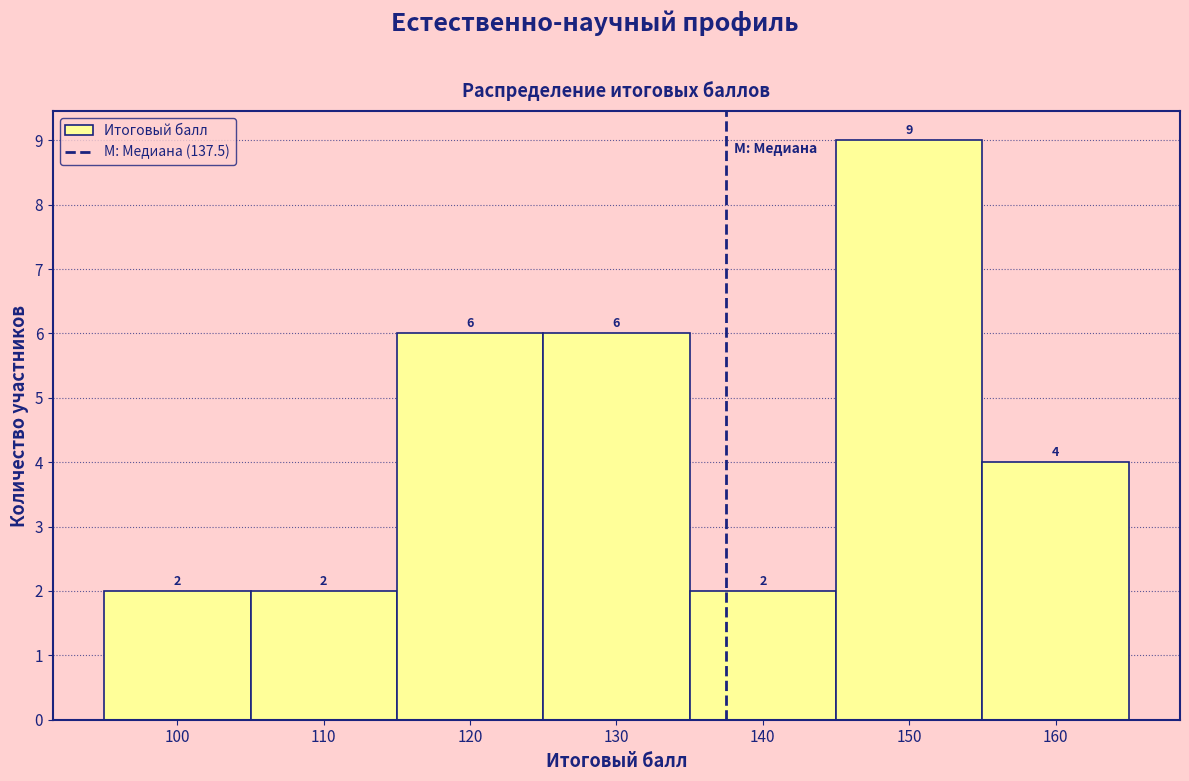

Reading left to right, transcribe this chart: for each bar, give the range it covers on the x-axis and its height.

95 to 105: 2
105 to 115: 2
115 to 125: 6
125 to 135: 6
135 to 145: 2
145 to 155: 9
155 to 165: 4